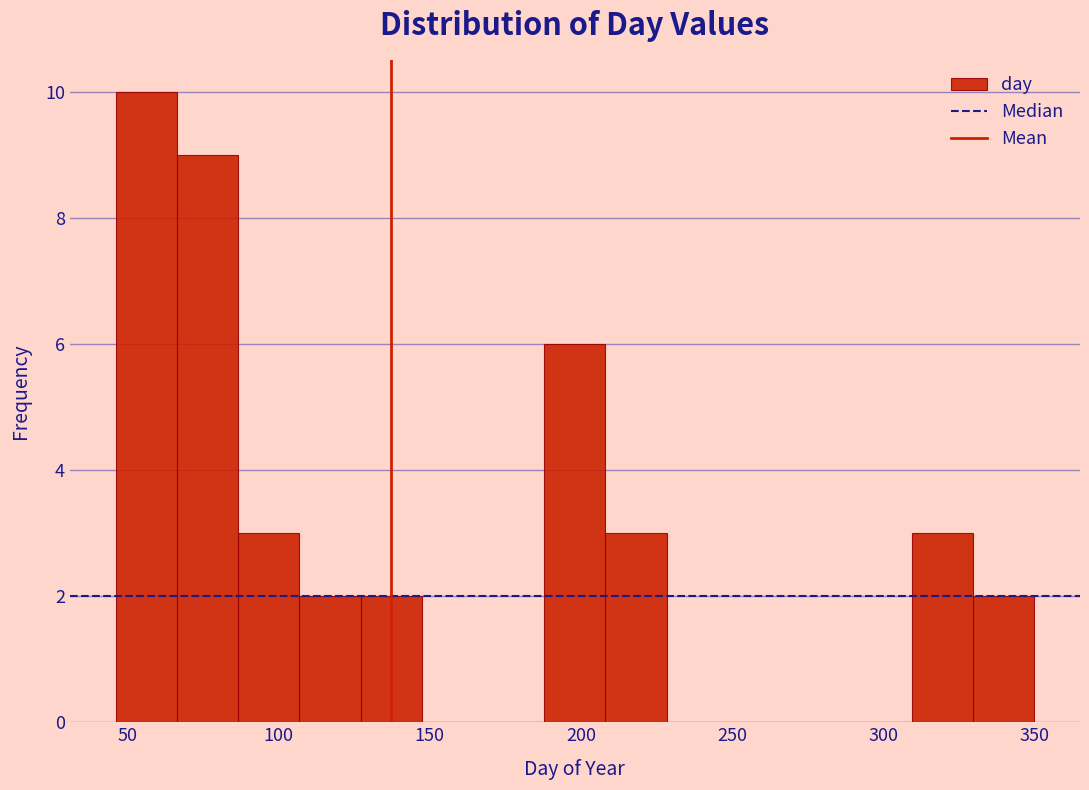

Reading left to right, list every bar in this chart as the range it spans on the x-axis followed by its height. Neither the bar edges nor the heights are printed on the chart, so give them approximately, as read against the axes.

45 to 65: 10
65 to 85: 9
85 to 105: 3
105 to 125: 2
125 to 145: 2
145 to 170: 0
170 to 190: 0
190 to 210: 6
210 to 230: 3
230 to 250: 0
250 to 270: 0
270 to 290: 0
290 to 310: 0
310 to 330: 3
330 to 350: 2